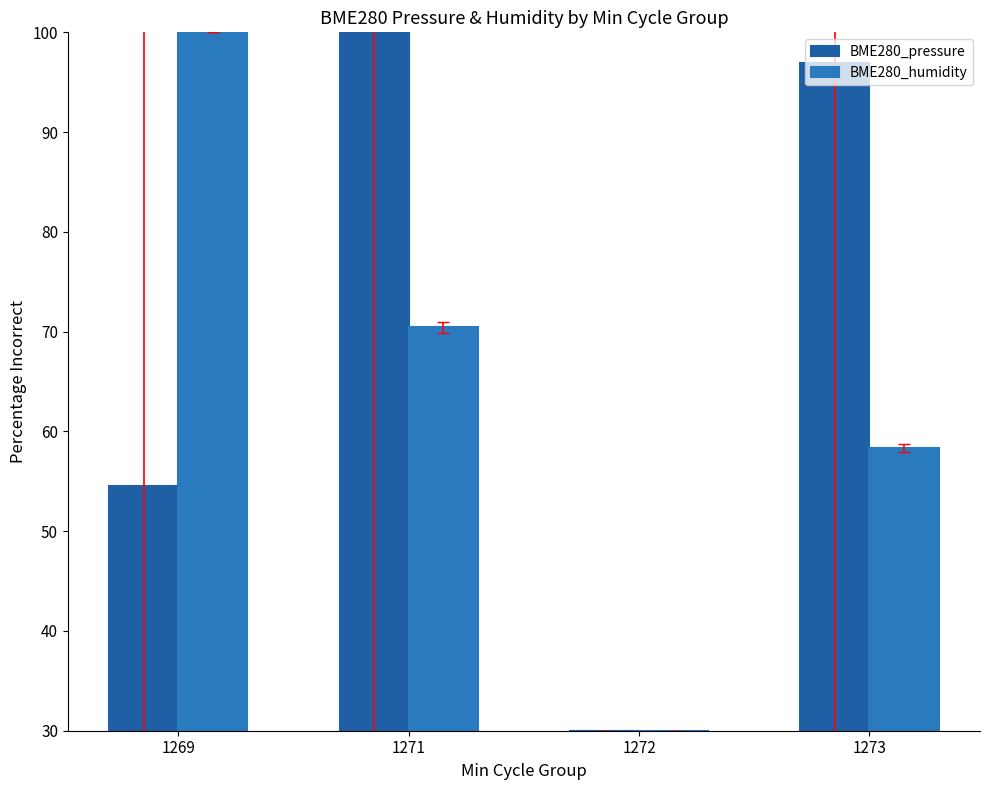

True or false: BME280_pressure has a value of 49.1 at 1271.

False